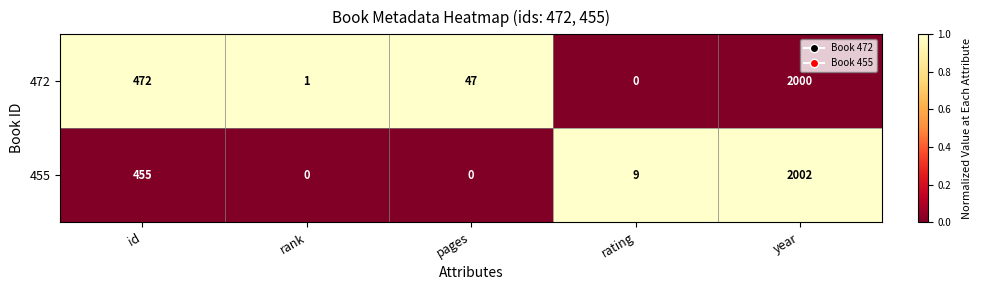

List the series in order of their peak value, highest first.

455, 472